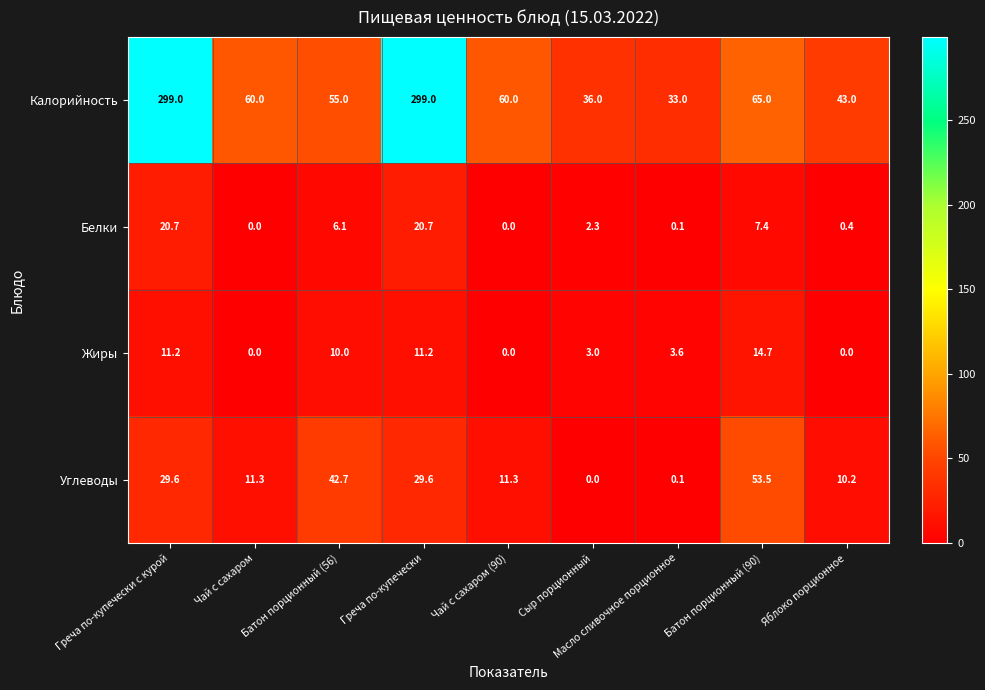

The Белки series shows 30.5 at Греча по-купечески с курой. True or false?

False